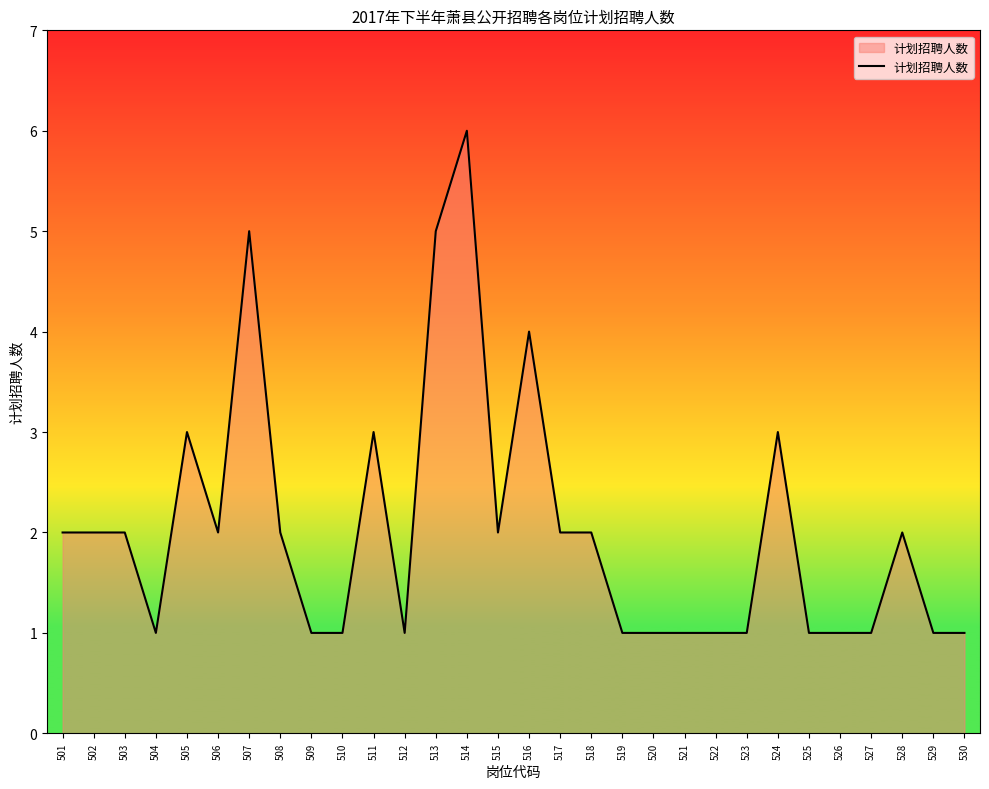

Reading right to left, list all the values displayed in this chart.

530=1	529=1	528=2	527=1	526=1	525=1	524=3	523=1	522=1	521=1	520=1	519=1	518=2	517=2	516=4	515=2	514=6	513=5	512=1	511=3	510=1	509=1	508=2	507=5	506=2	505=3	504=1	503=2	502=2	501=2